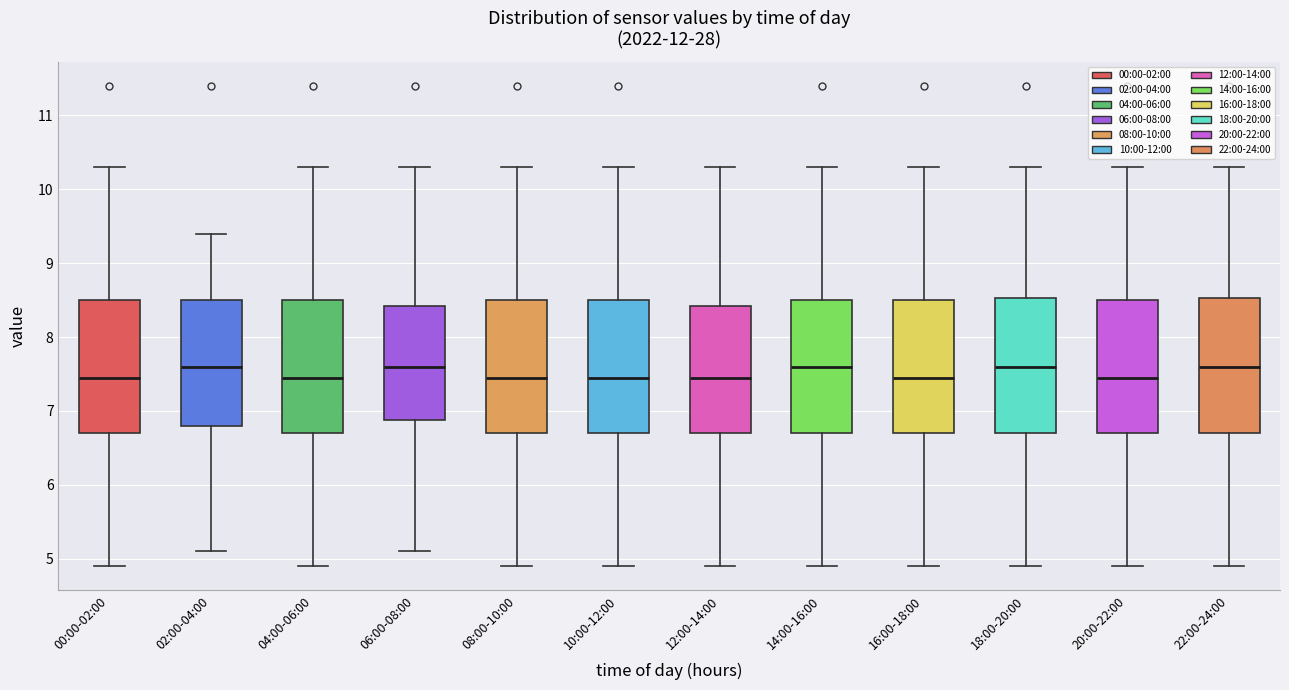

Where does the upper whisker of the box for 00:00-02:00 end on the y-axis? The values are not printed on the chart, so give them approximately, as read against the axis.

10.3